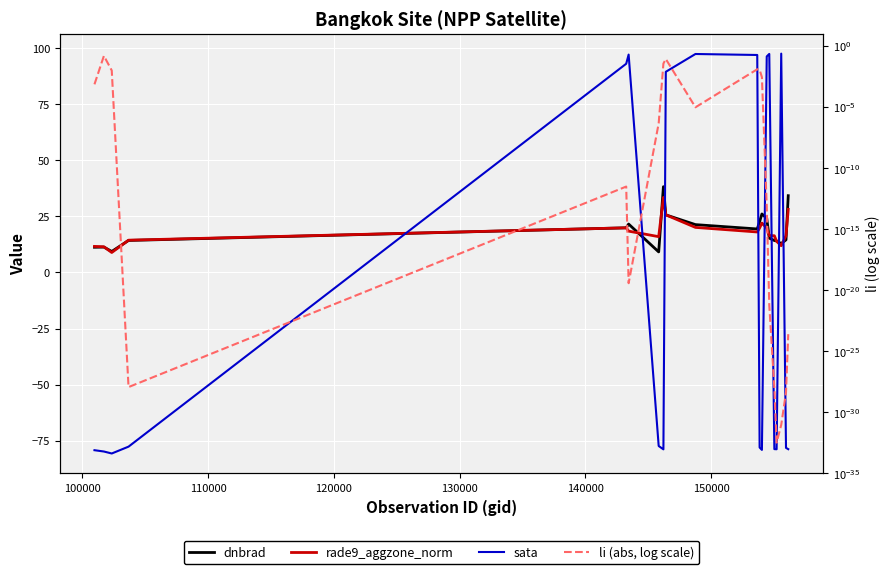

How many interior local valleys does the dnbrad series have?

4